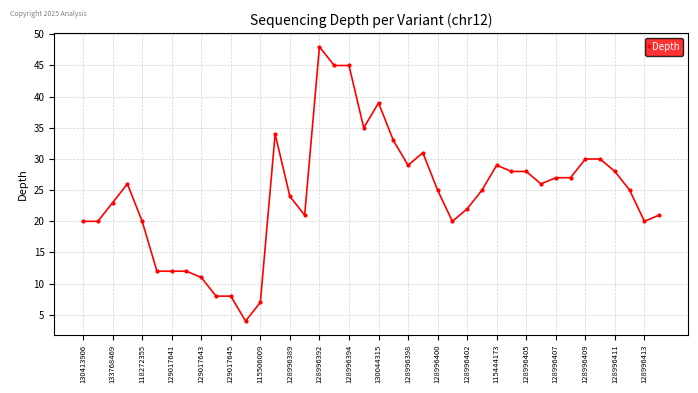

What is the smallest value displayed?

4